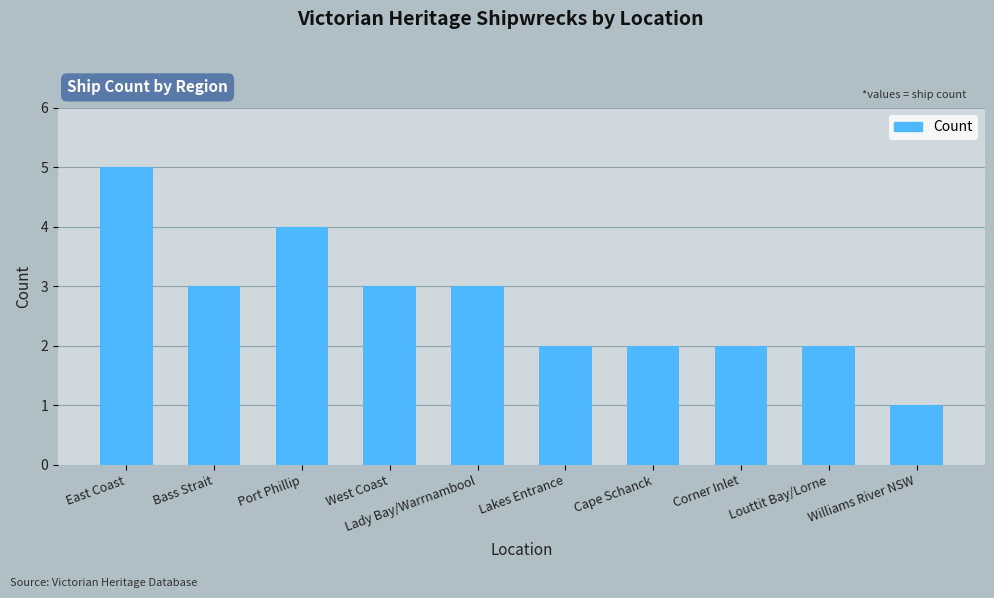

What is the greatest value displayed?

5